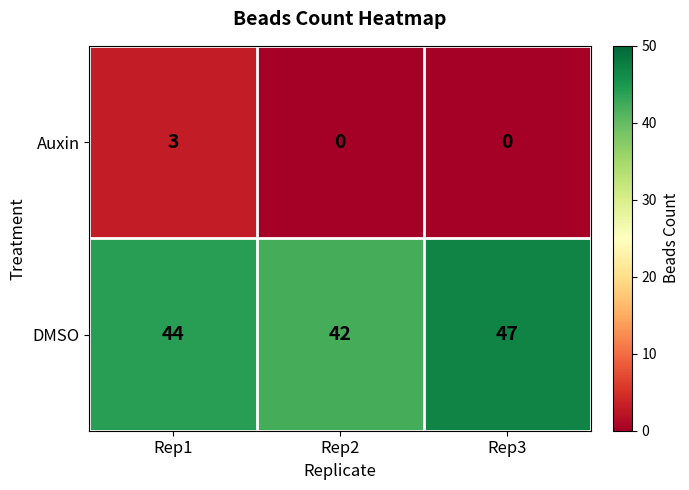

Which series changed the most between Rep1 and Rep2?

Auxin